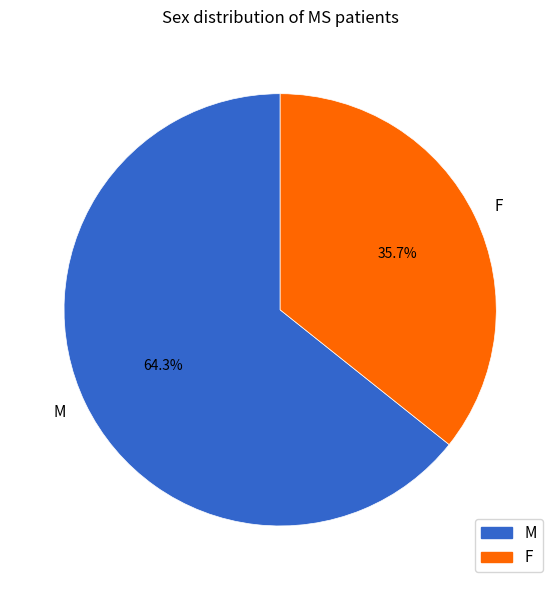

Which category has the biggest portion of the pie?

M